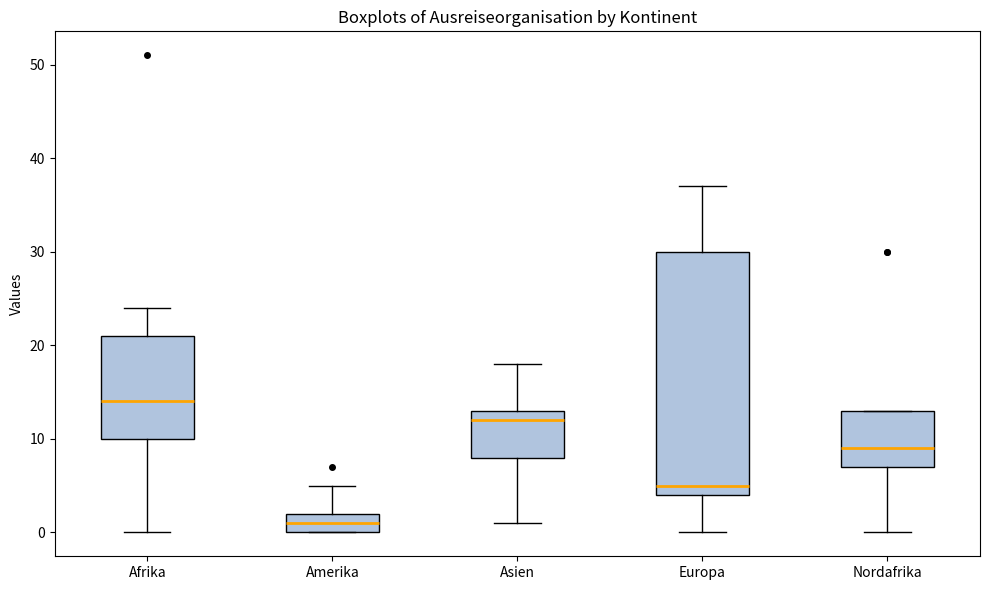

Which box's median line is the highest?

Afrika